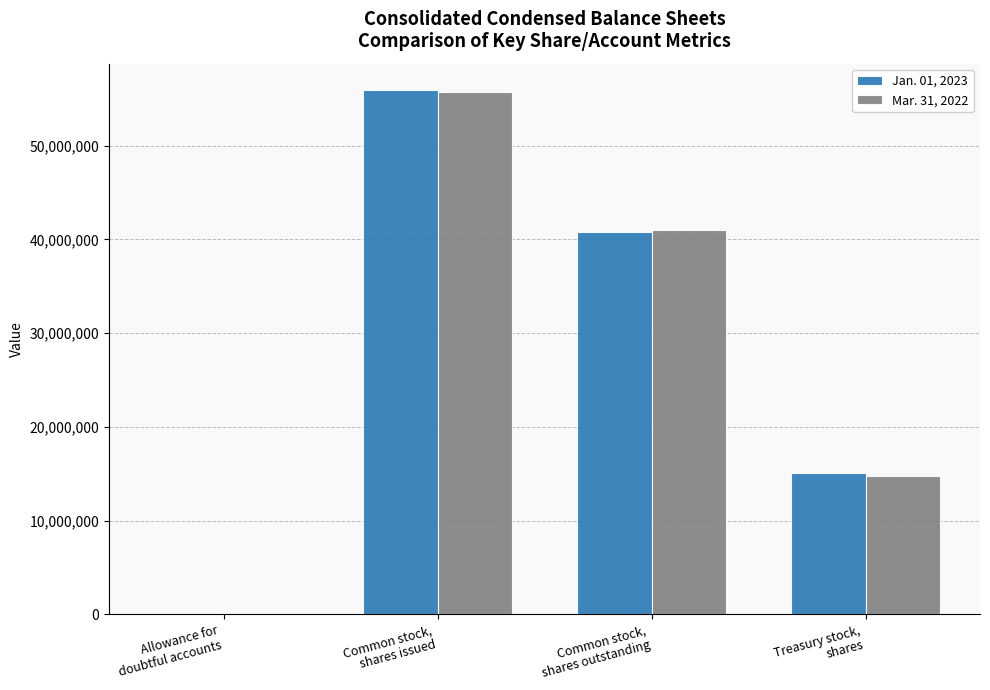

How many Jan. 01, 2023 values are between 15108666 and 55952890?

3